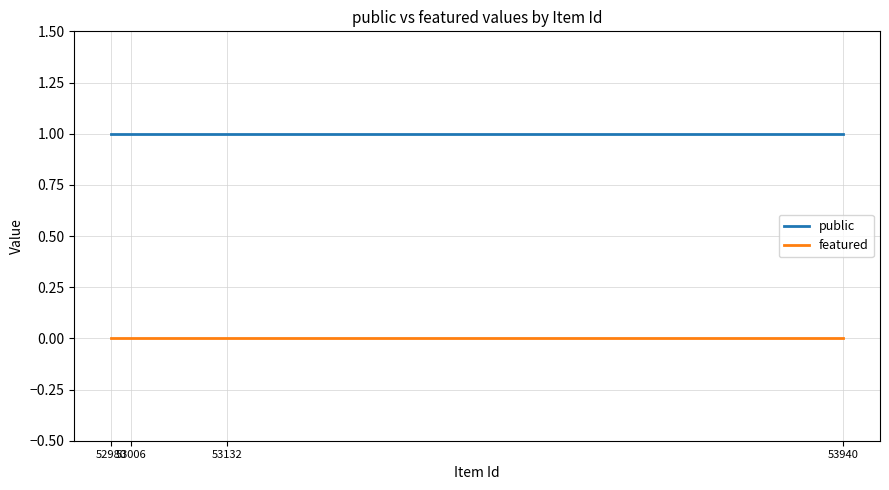

True or false: featured and public cross at least once.

False